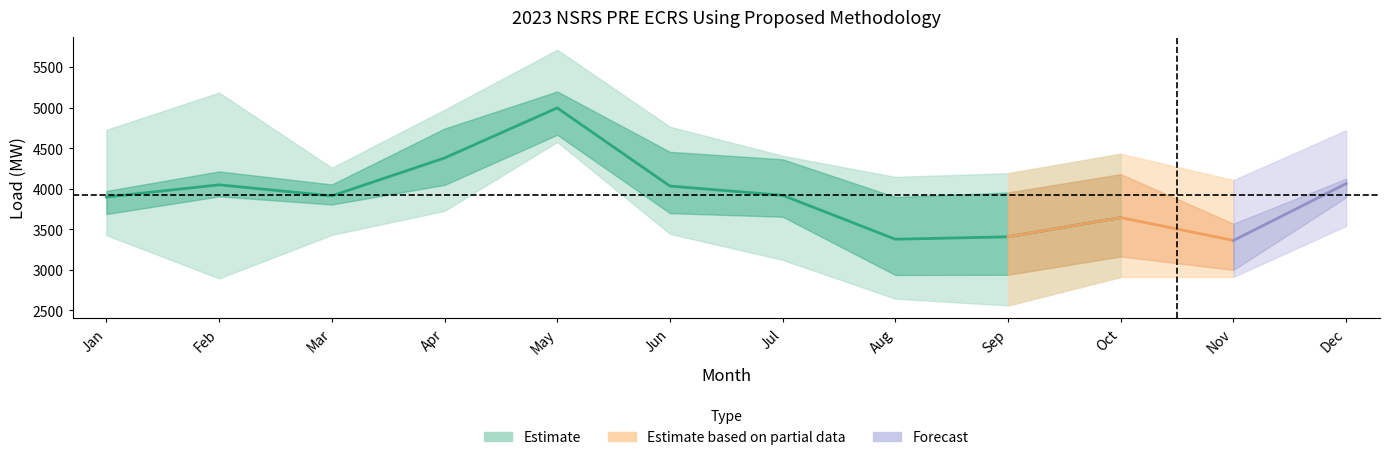

What is the sum of the HE_15_18 values at Mar and Jul?

7906